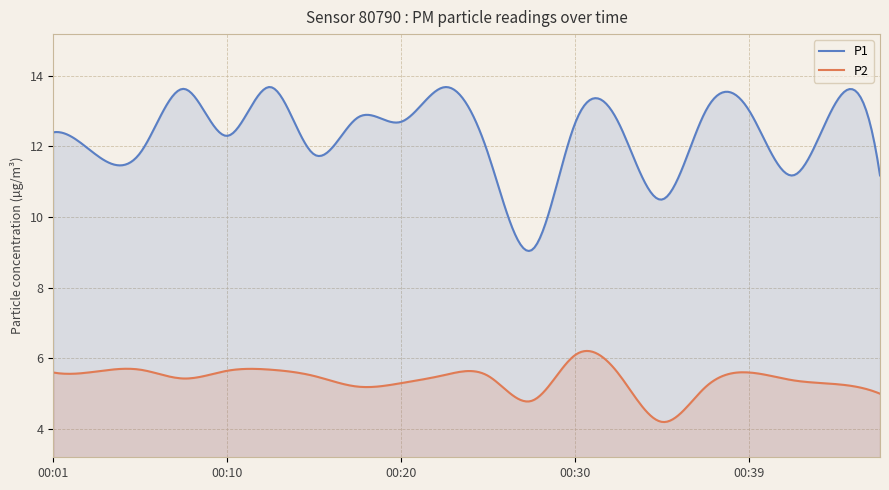

Does the chart display data point markers on the line(s)?

No